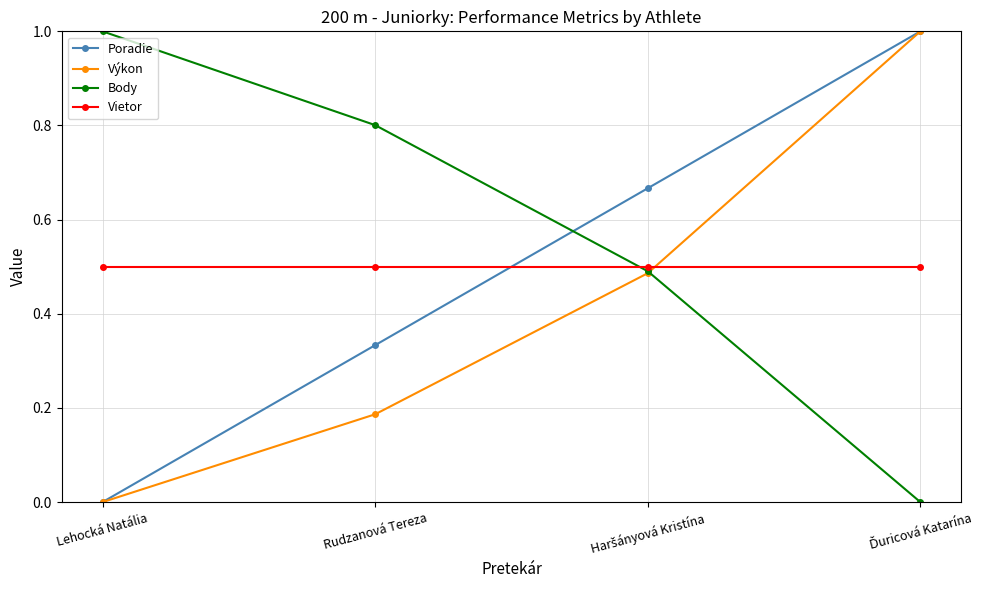

True or false: Vietor has a value of 0.7 at Lehocká Natália.

False